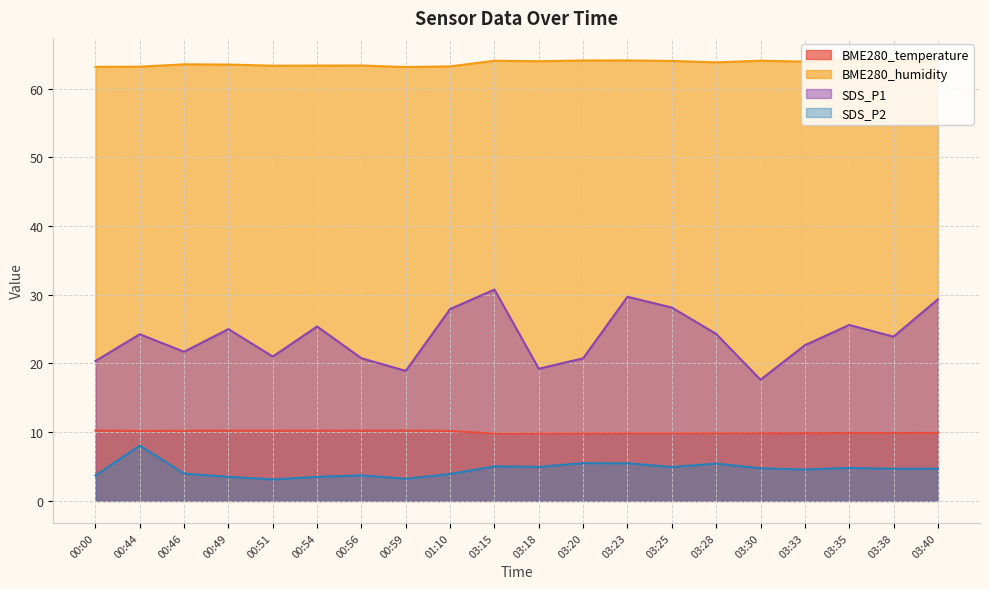

Where is the first local maximum for SDS_P1?

00:44